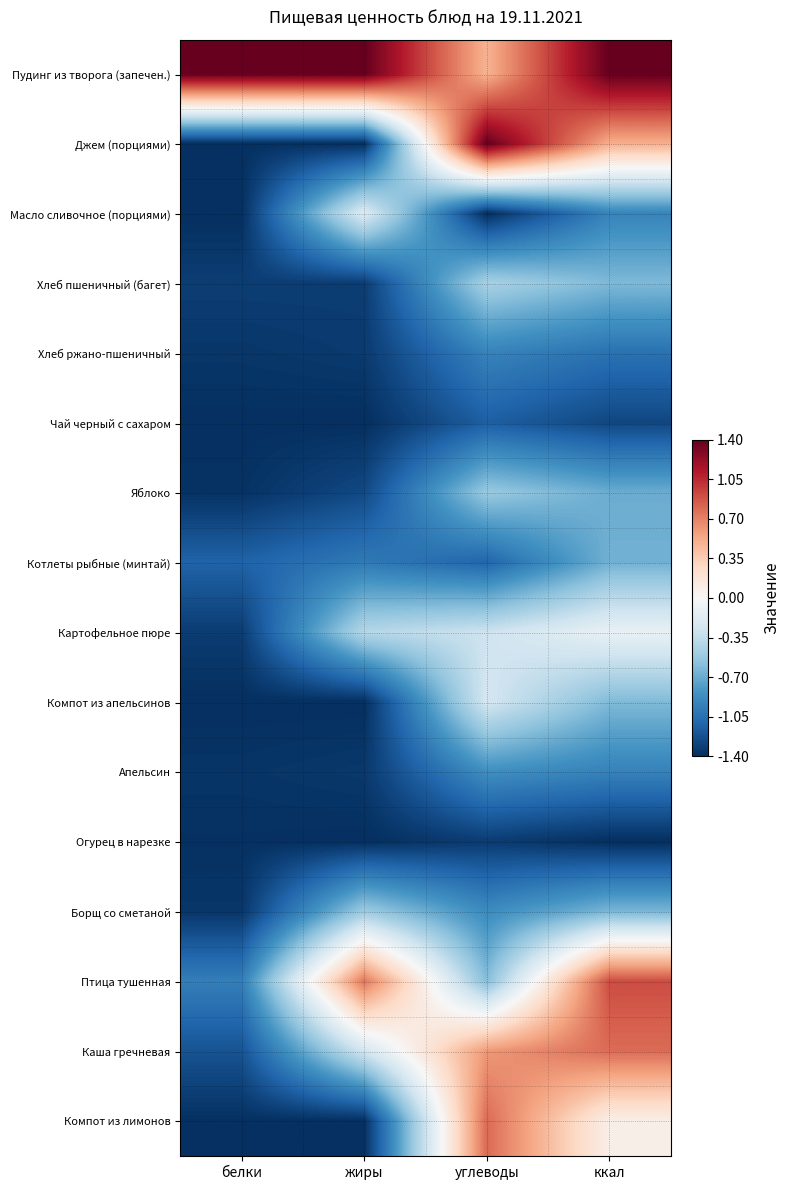

Count the number of categories in the chart.

4